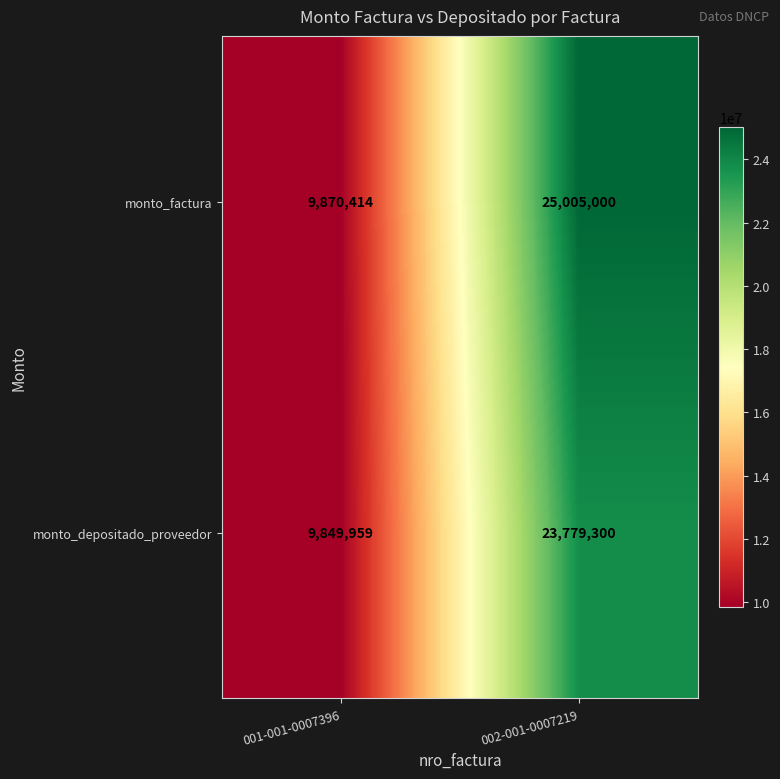

What is the average value of the monto_depositado_proveedor series?

16814630